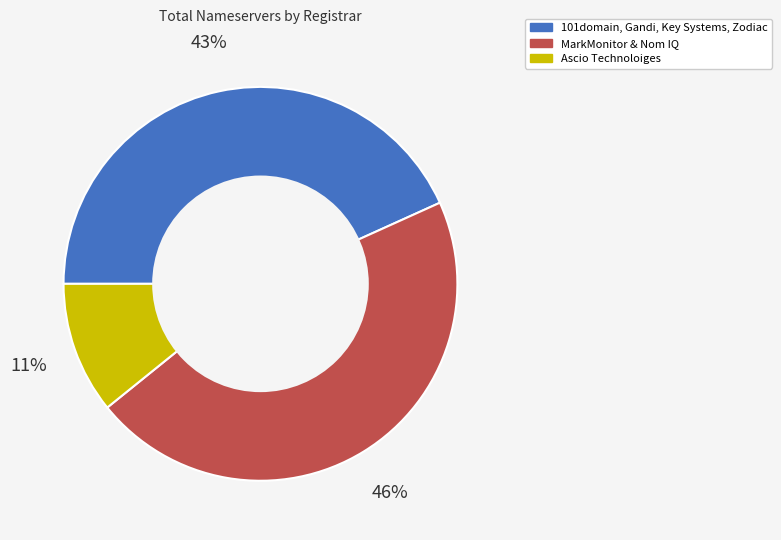

Is there a majority slice in this chart?

No